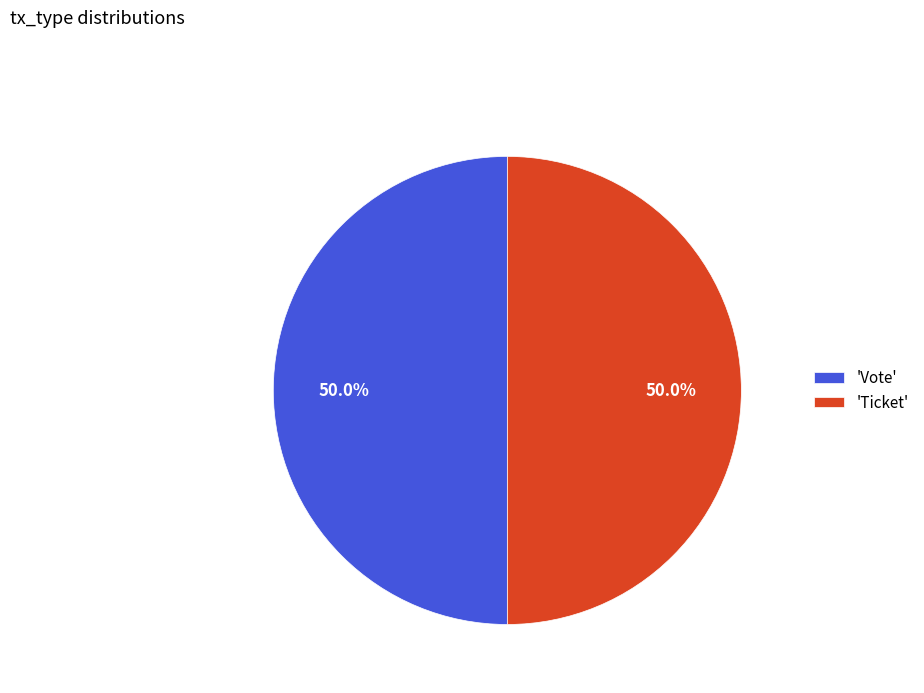

What is the total percentage of 'Ticket' and 'Vote'?

100.0%